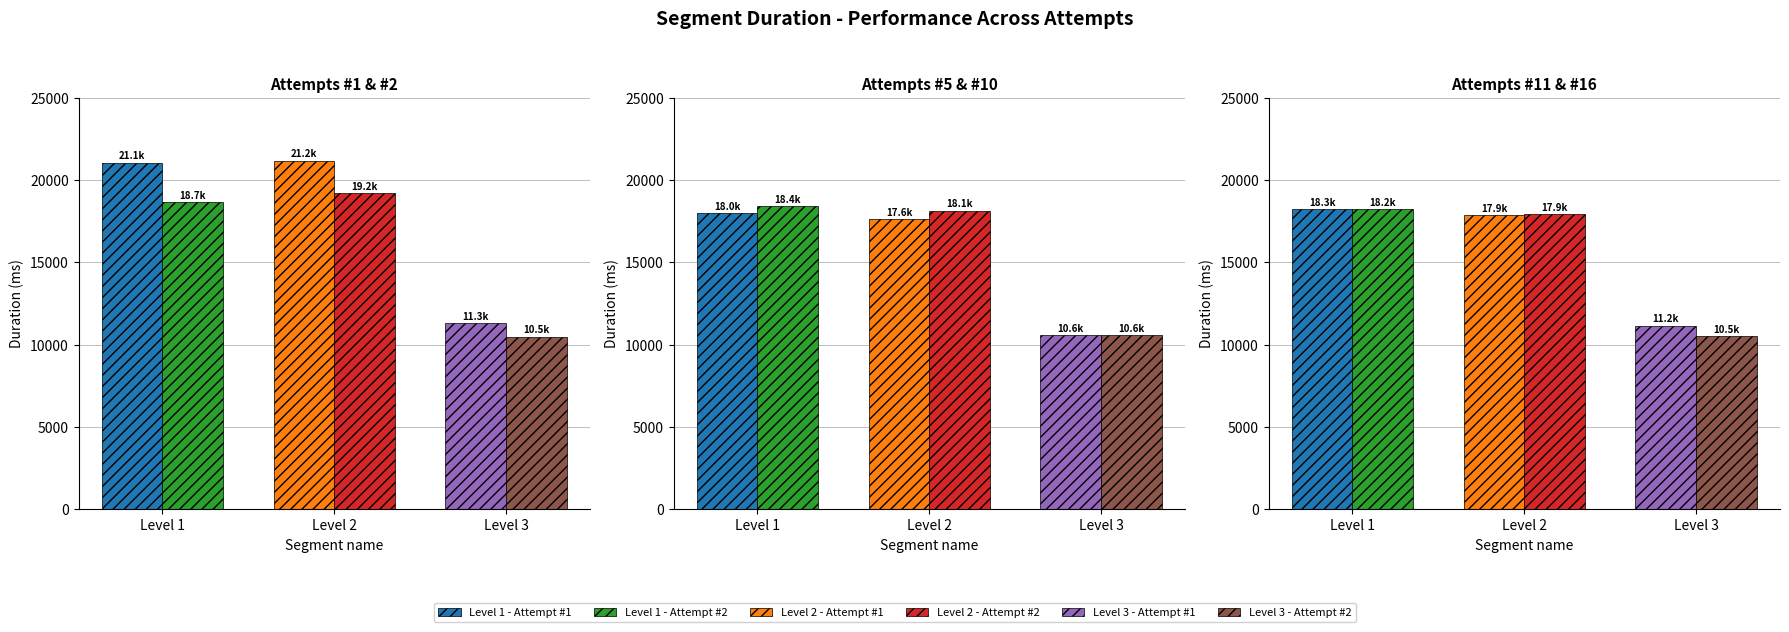

Reading left to right, list all the values displayed in this chart.

Attempt #1: Level 1=21070	Level 2=21188	Level 3=11305
Attempt #2: Level 1=18658	Level 2=19211	Level 3=10496
Attempt #5: Level 1=18021	Level 2=17616	Level 3=10581
Attempt #10: Level 1=18444	Level 2=18149	Level 3=10576
Attempt #11: Level 1=18254	Level 2=17873	Level 3=11156
Attempt #16: Level 1=18250	Level 2=17944	Level 3=10502